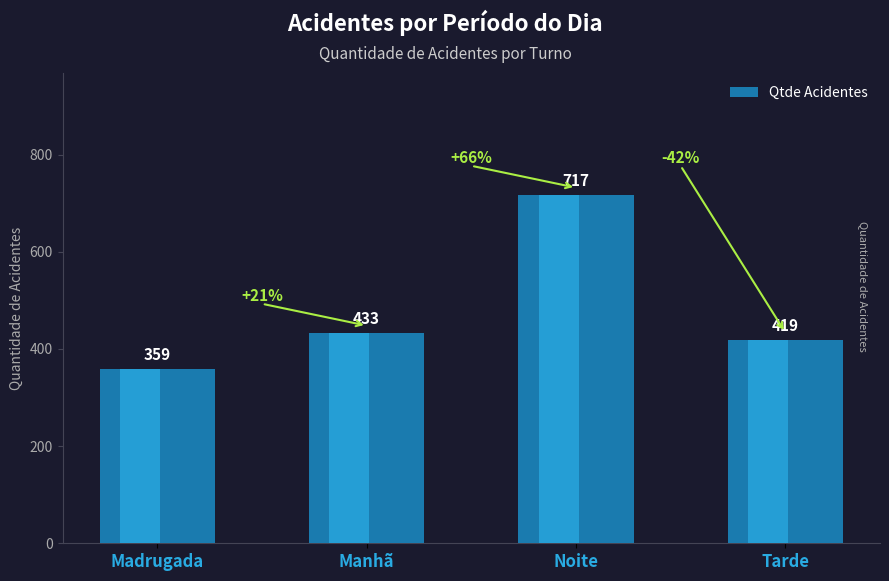

Reading right to left, transcribe all the data shown in this chart.

419	717	433	359